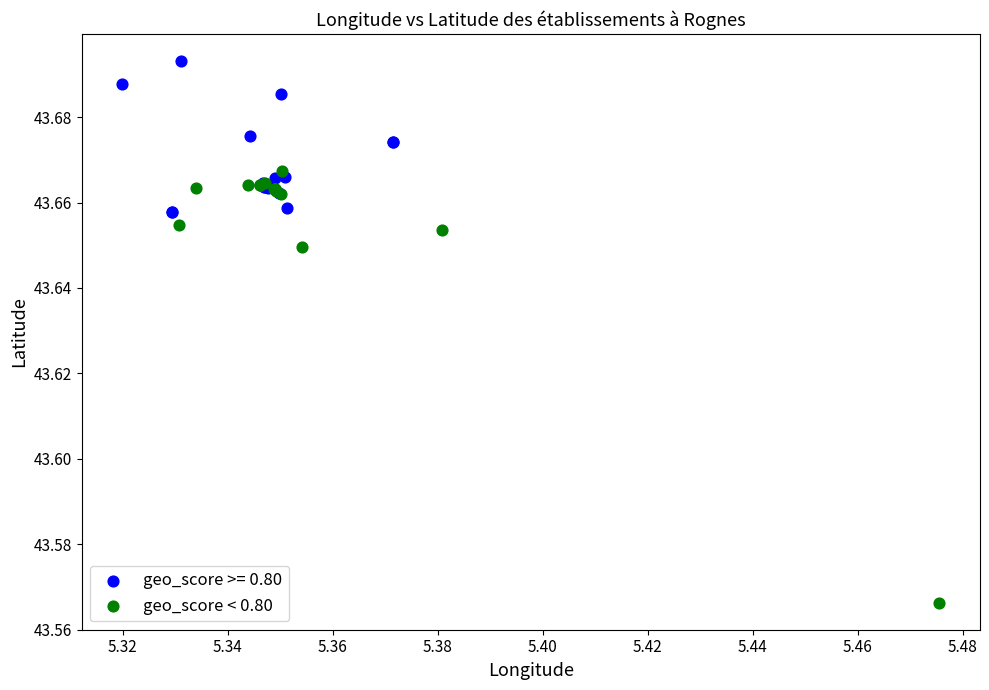

Which series reaches the minimum Y coordinate?

geo_score < 0.80